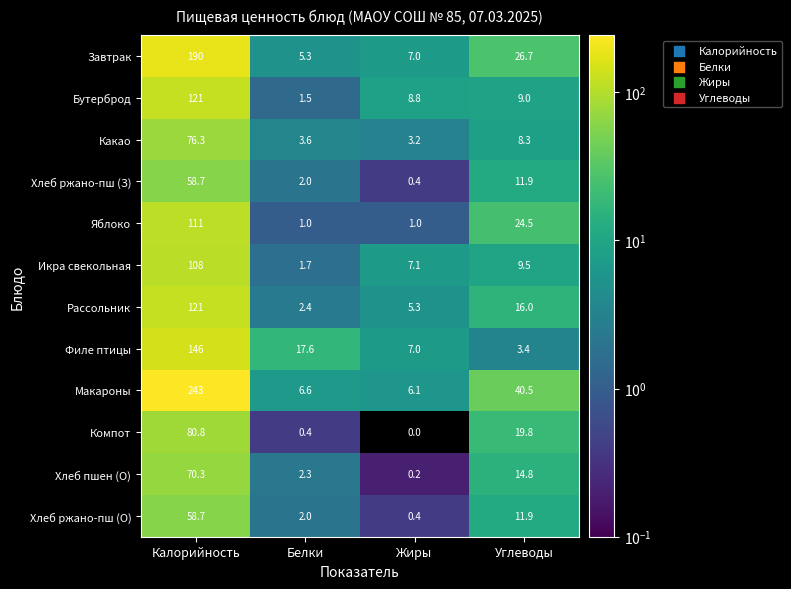

Rank the categories by Филе птицы value from highest to lowest.

Калорийность, Белки, Жиры, Углеводы